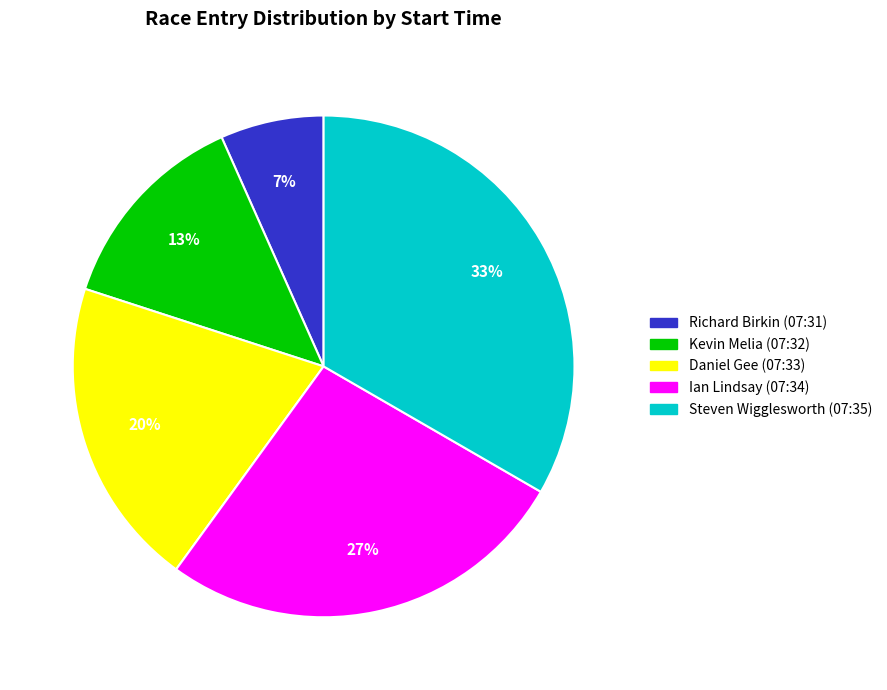

What percentage is the Richard Birkin (07:31) slice, to the nearest percent?

7%